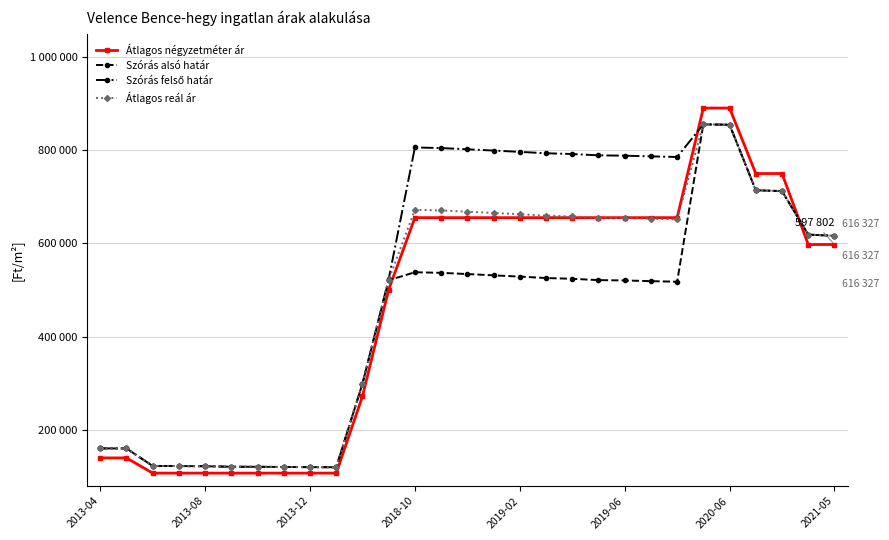

True or false: Átlagos reál ár and Átlagos négyzetméter ár cross at least once.

True